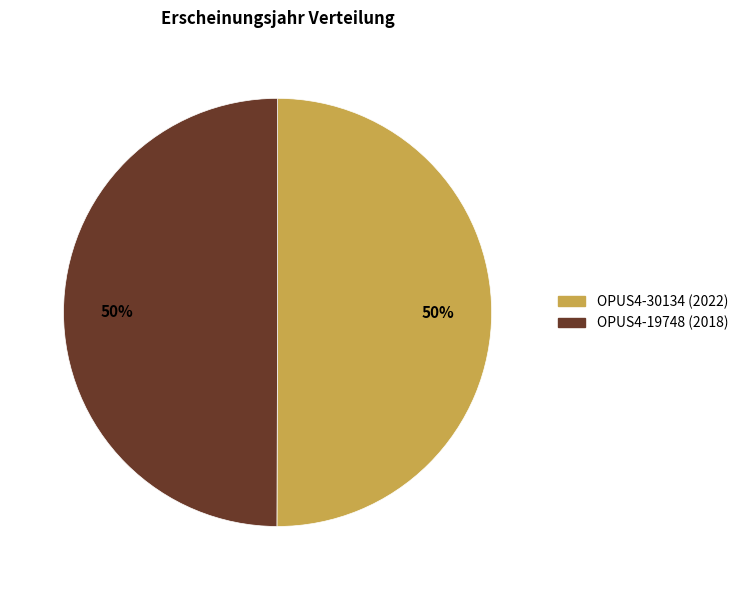

True or false: OPUS4-30134 (2022) accounts for 50% of the total.

True